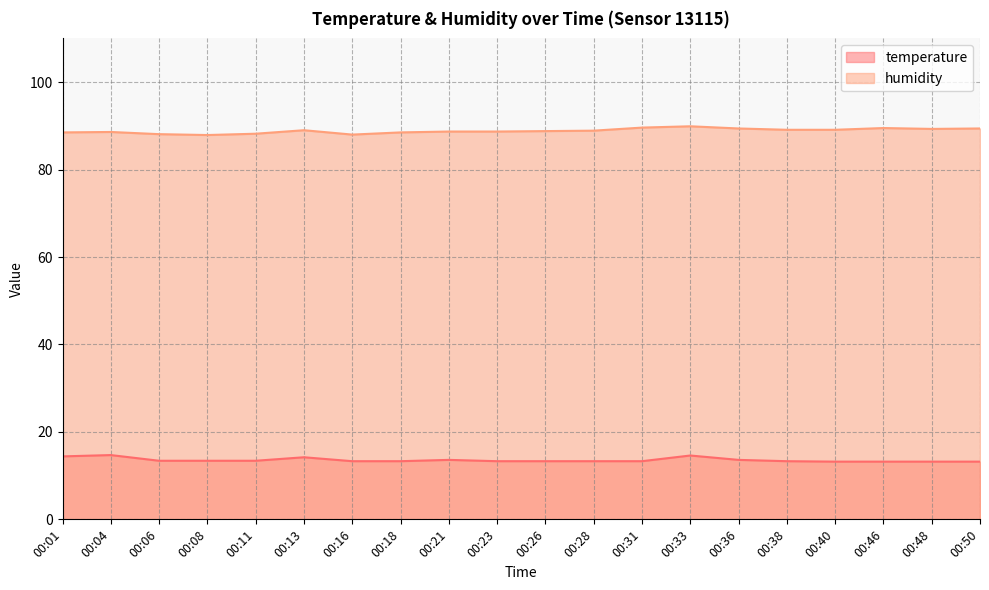

What is the spread (max minus min) of values at 00:26?

75.5